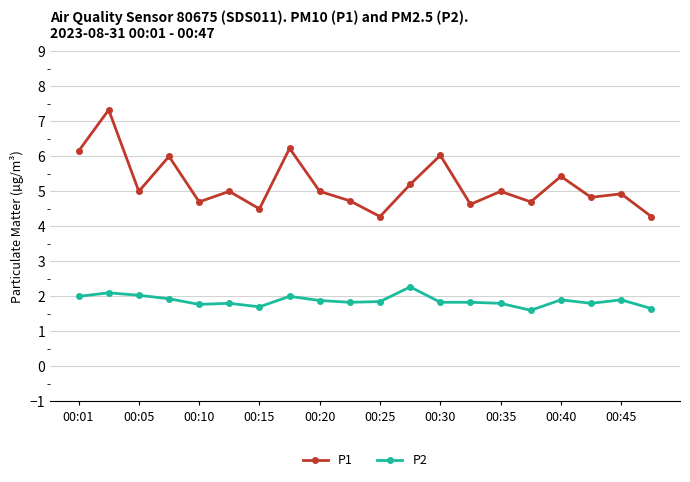

What is the highest value of the P1 series?

7.3